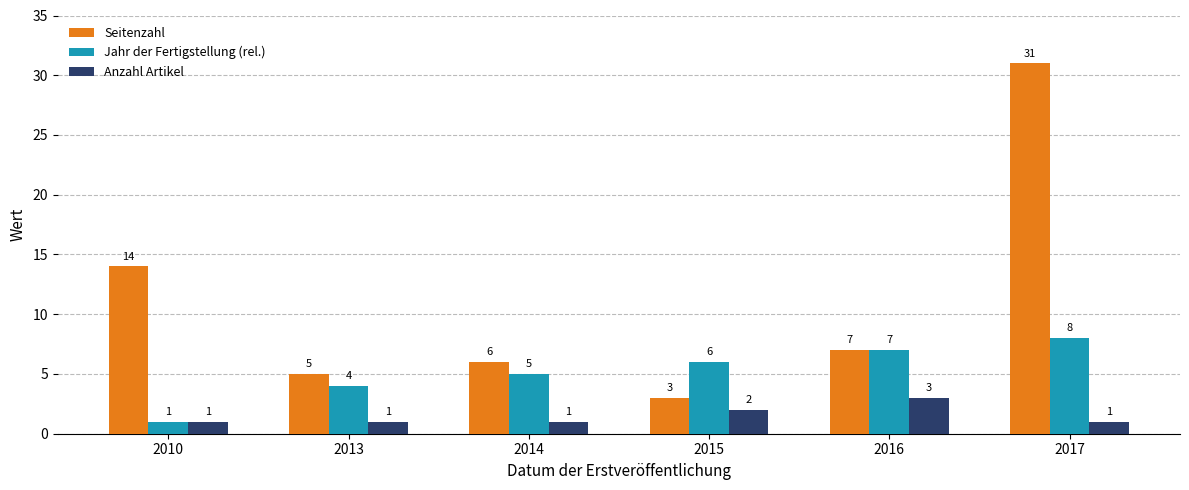

What is the maximum value shown in the chart?

31